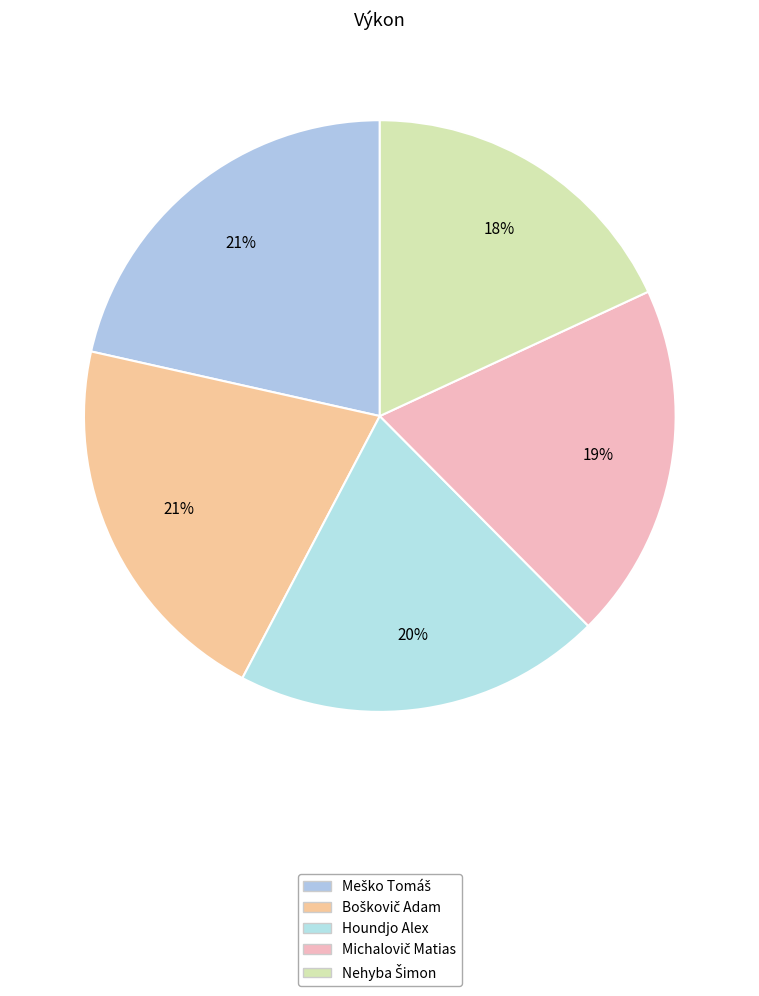

Count the number of slices in the pie.

5